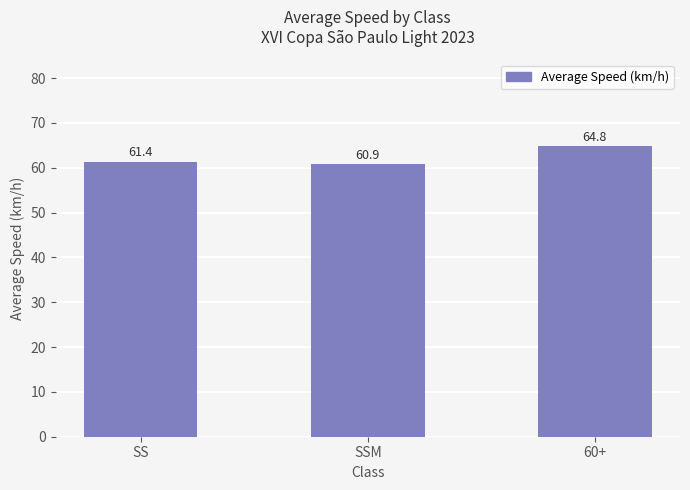

What is the greatest value displayed?

64.8